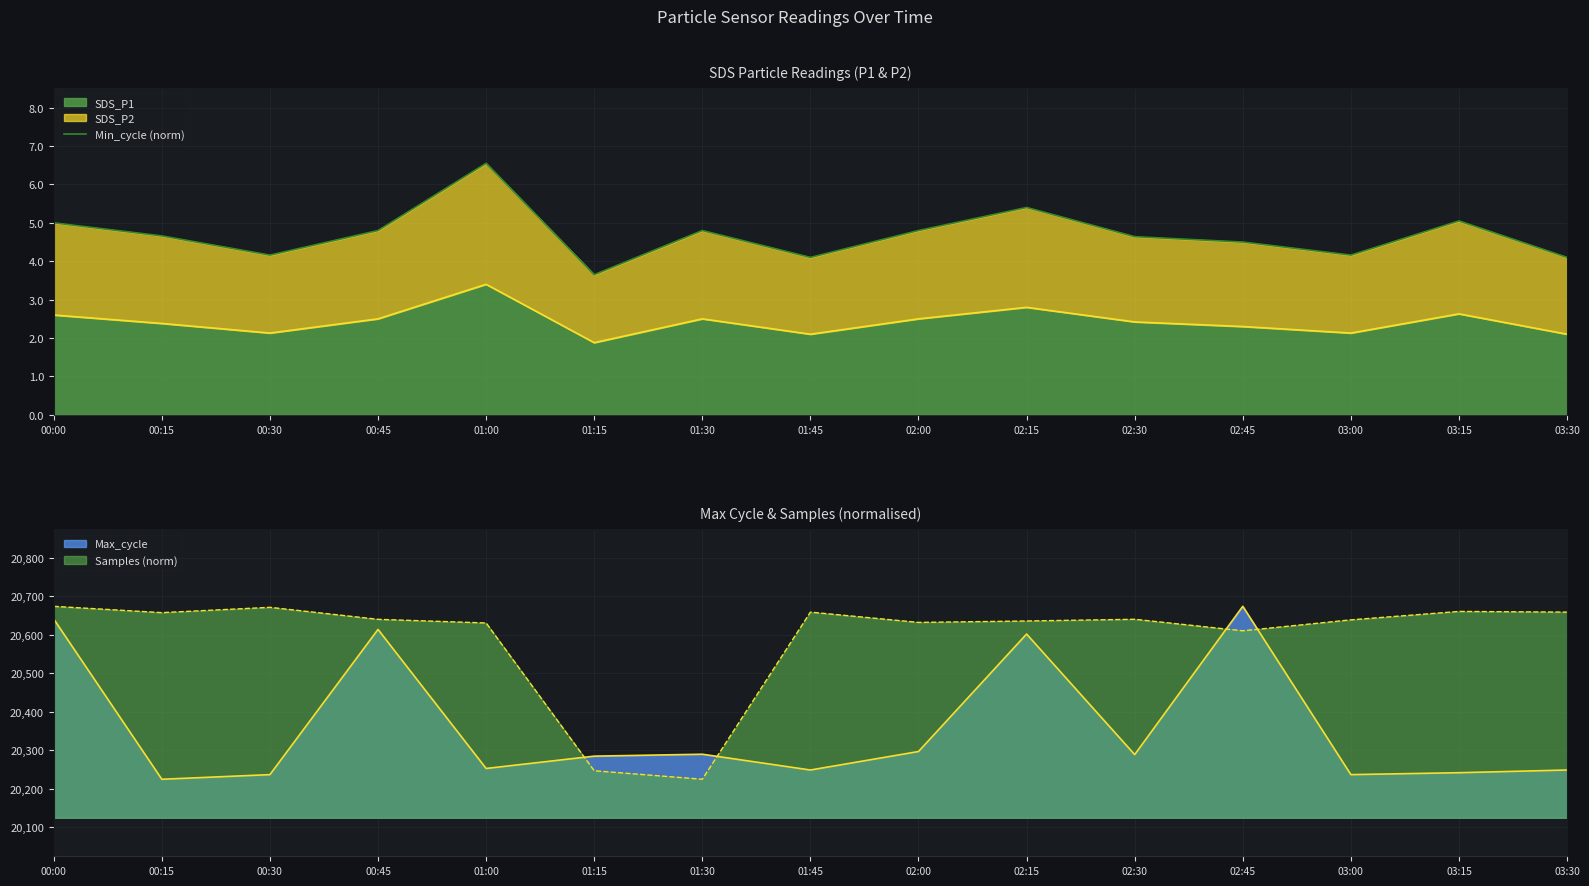

At which label does SDS_P1 reach its peak?

01:00